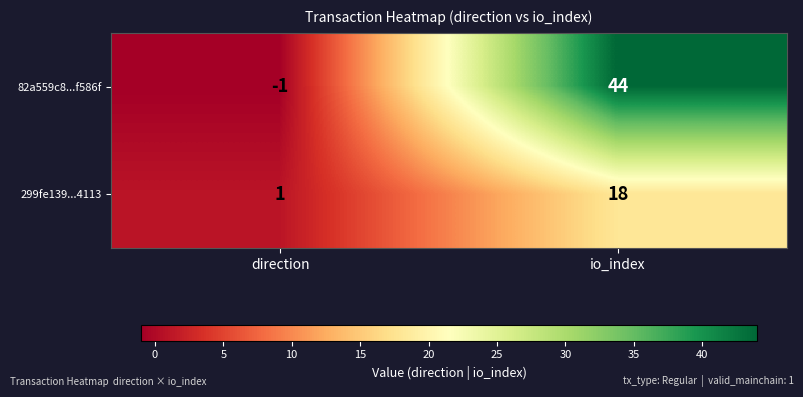

At which category is the sum across all series the highest?

io_index